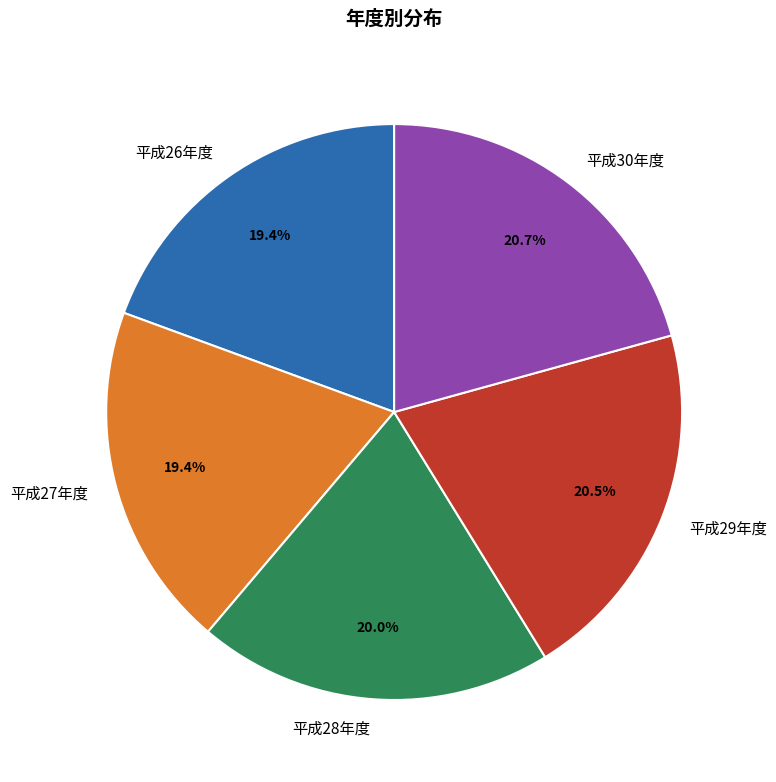

What percentage is the 平成28年度 slice, to the nearest percent?

20%